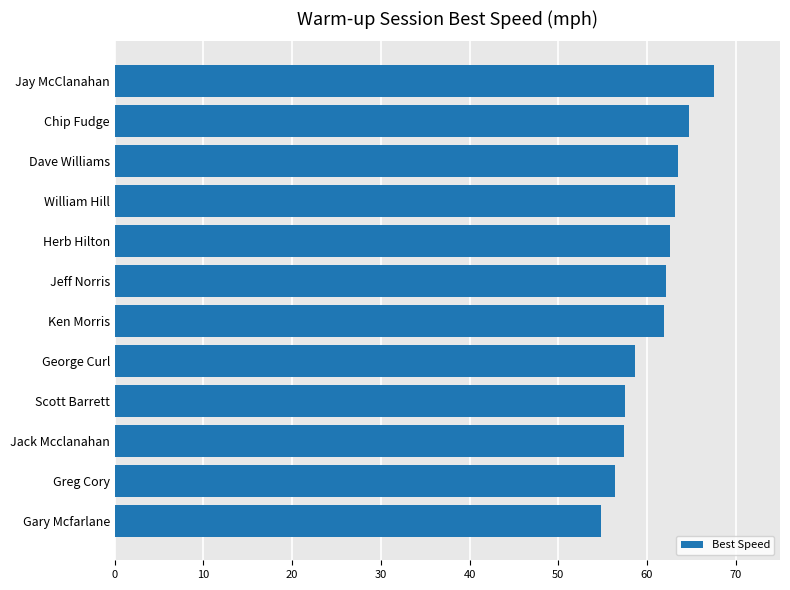

Which category has the lowest value across all series?

Gary Mcfarlane